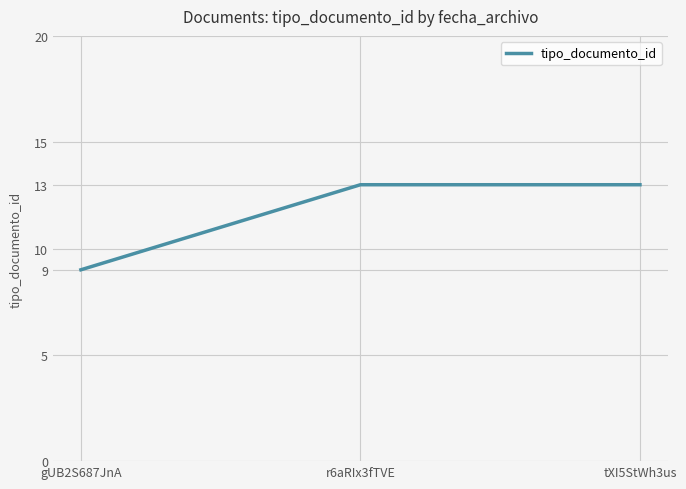

What is the average value?

12